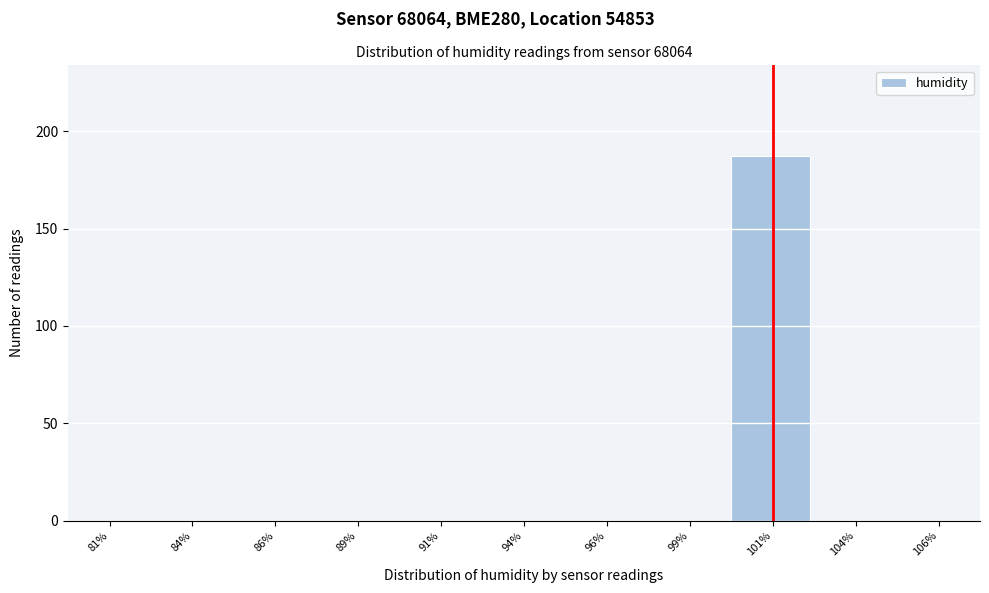

Which range on the x-axis has the tallest bar?

100.0 to 102.5